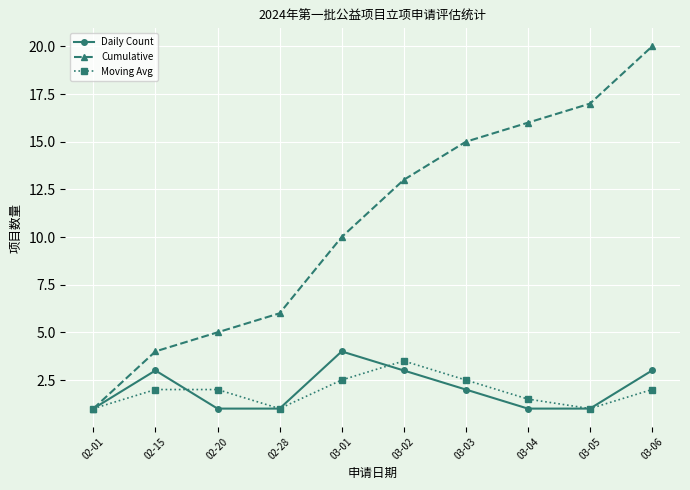

What is the minimum value shown in the chart?

1.0